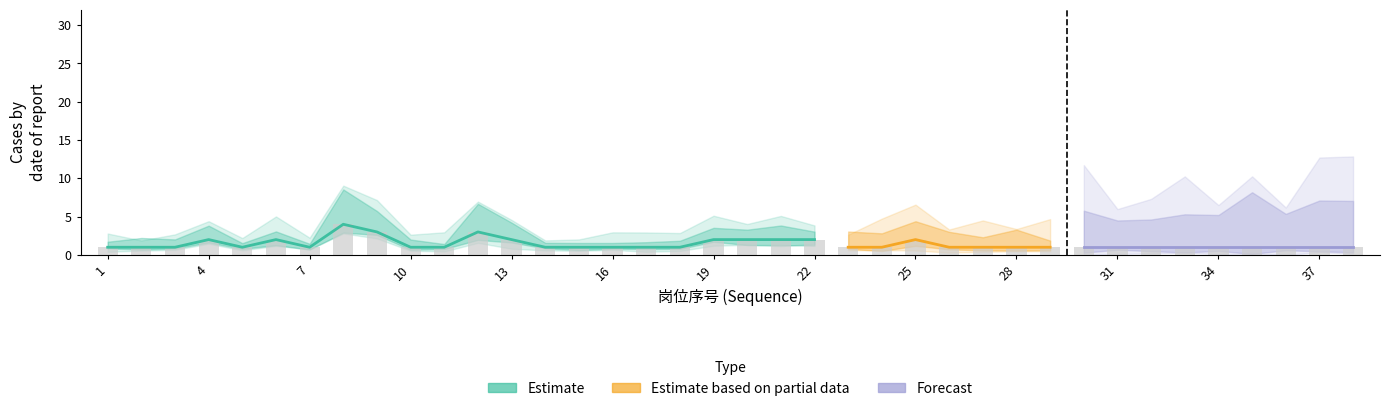

How many categories are shown in the chart?

38